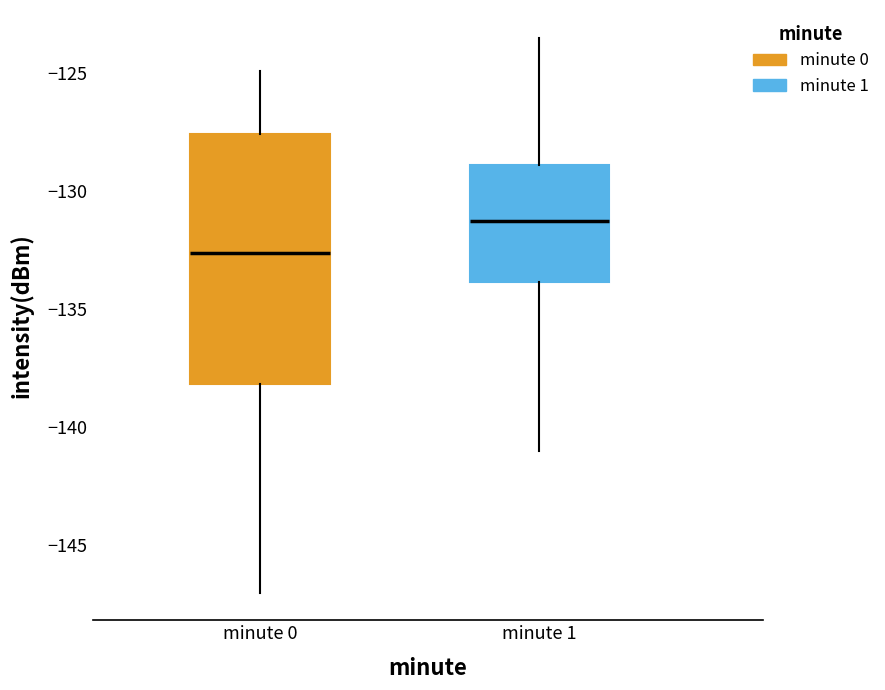

Which box is the tallest, from its lower edge to its upper edge?

minute 0